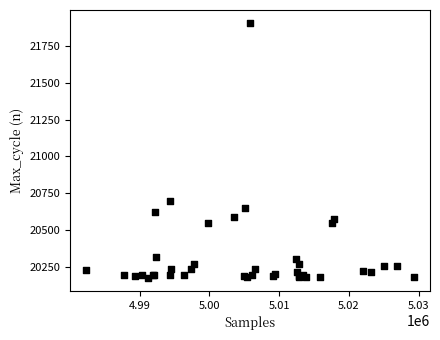

What Y value in the scatter plot is closest to 21040?

20695